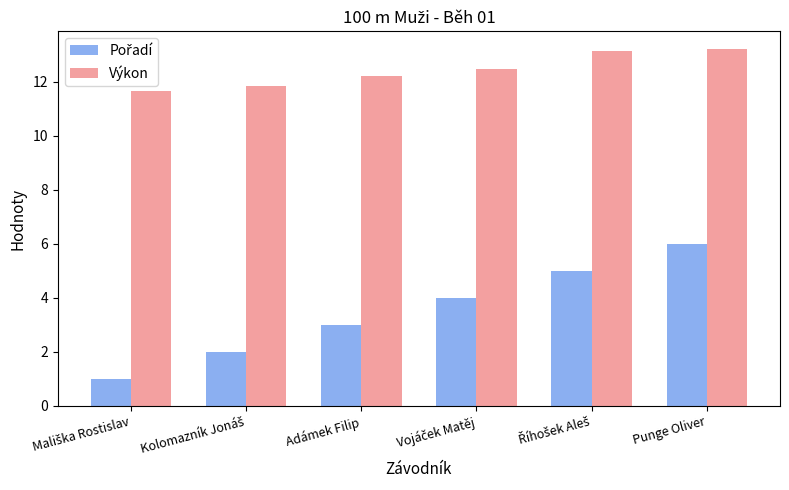

The value of Výkon at Punge Oliver is 2.9. True or false?

False